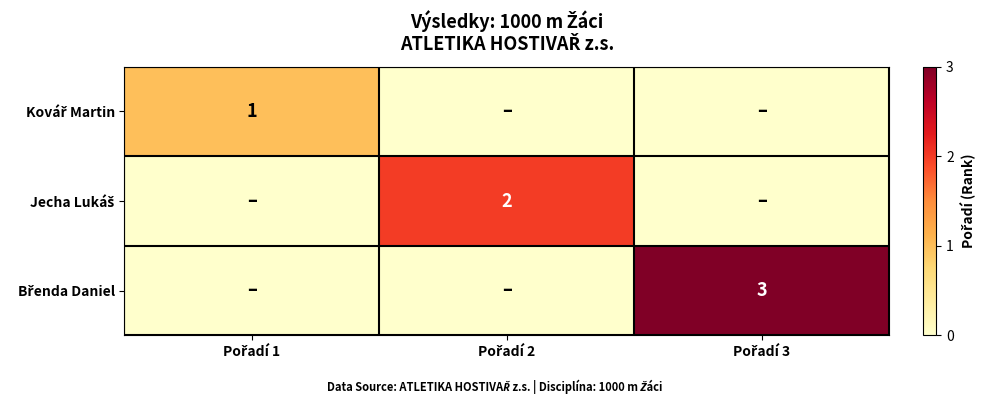

How many series are shown in this chart?

3